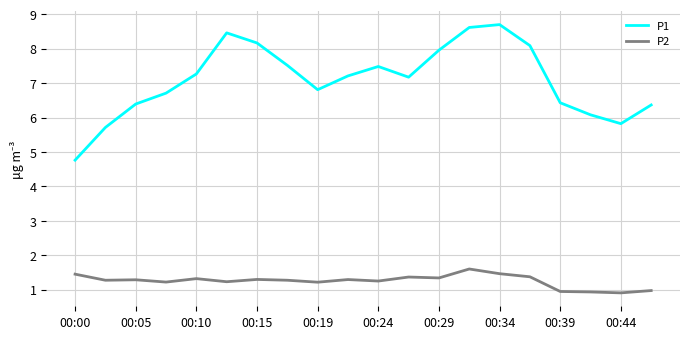

Rank the series by their maximum value, from highest to lowest.

P1, P2